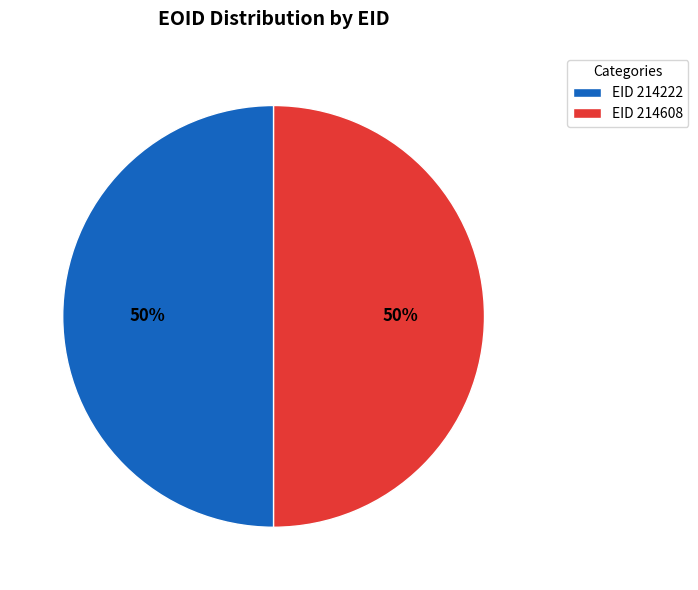

To the nearest percent, what is the combined percentage of EID 214222 and EID 214608?

100%